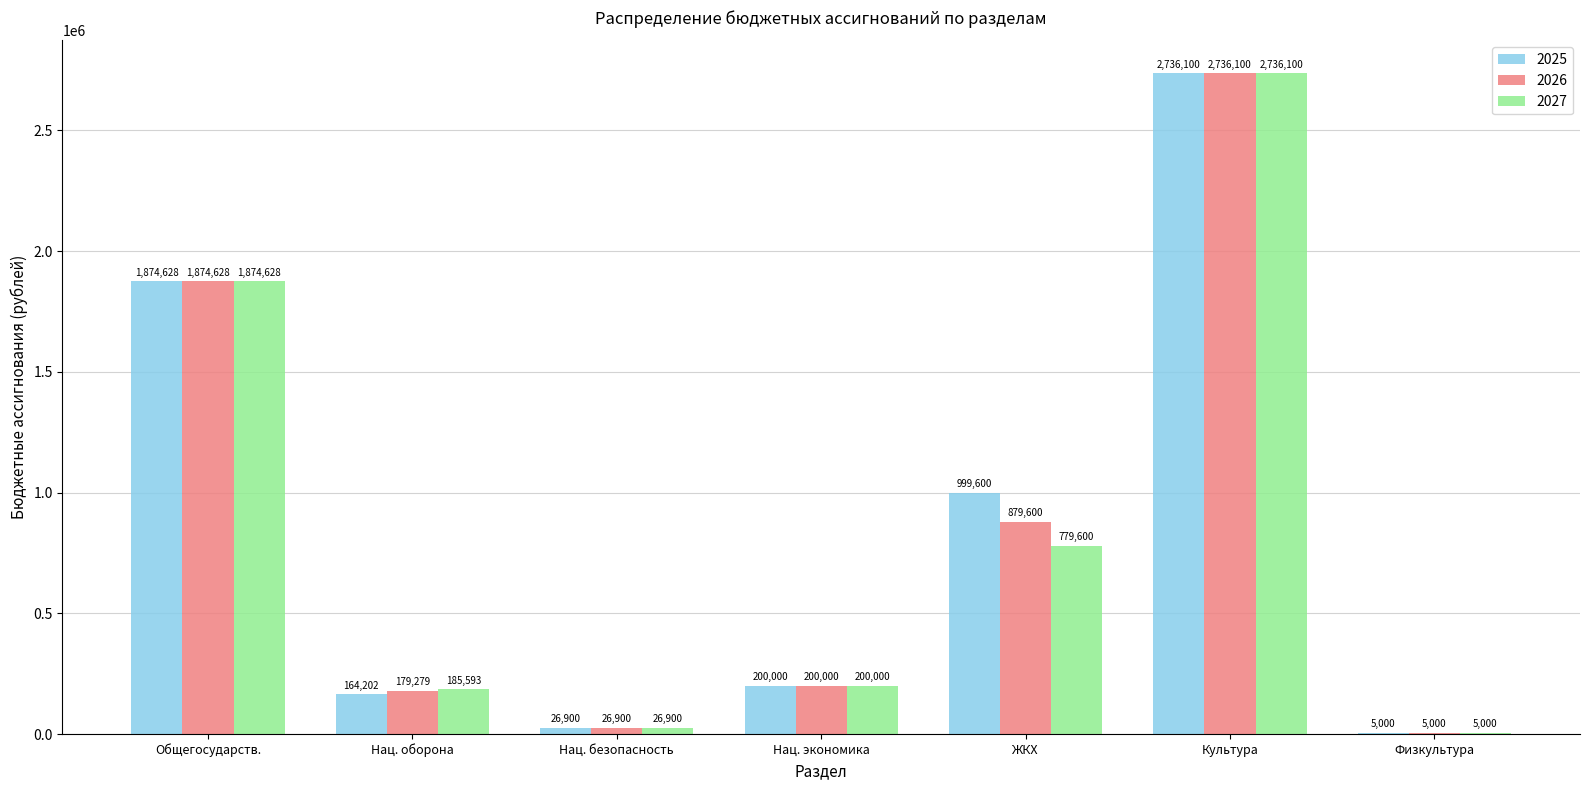

Are the bars horizontal?

No